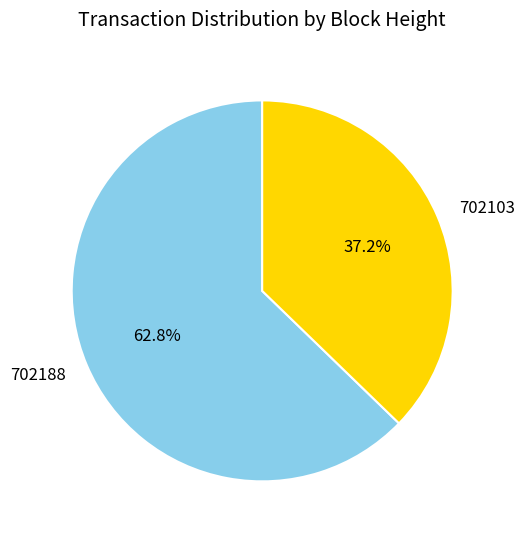

True or false: 702188 accounts for 51% of the total.

False